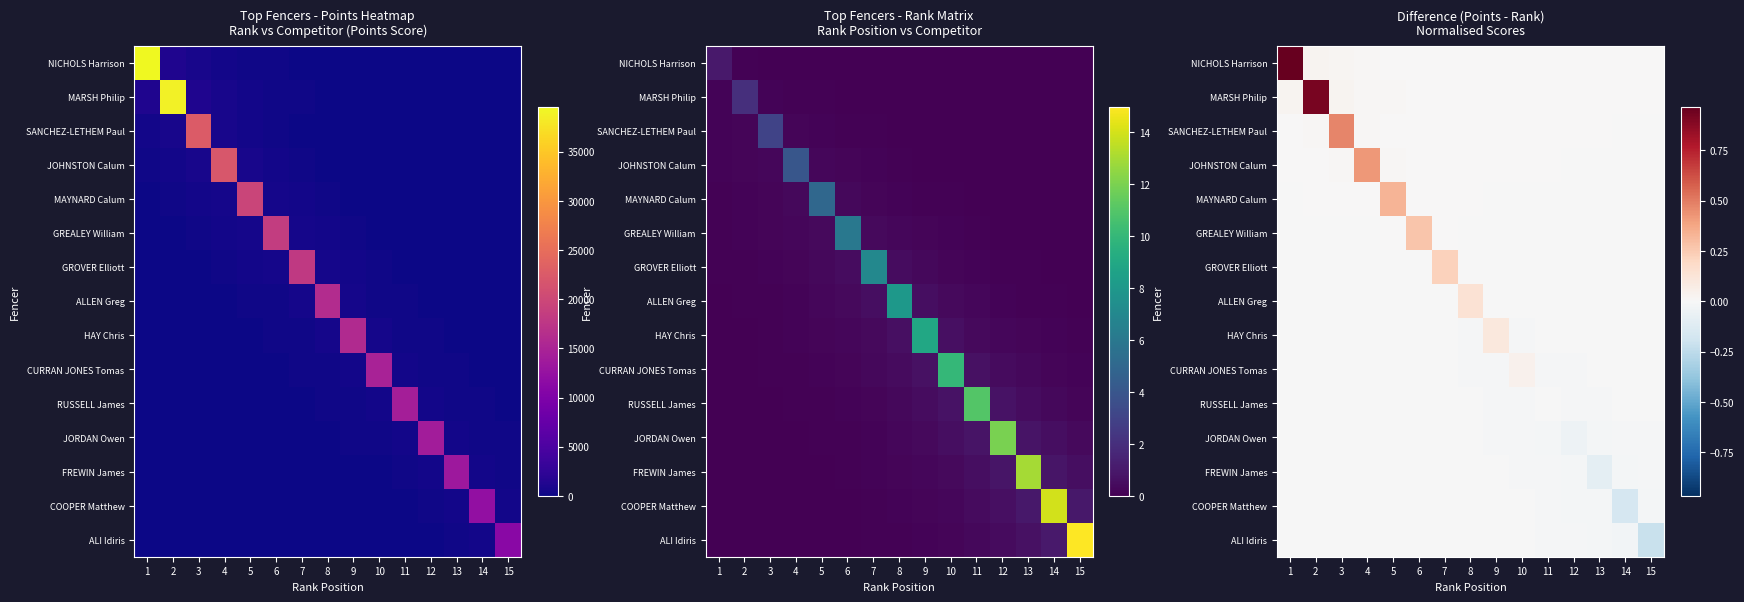

At which label is GREALEY William closest to 0?

15